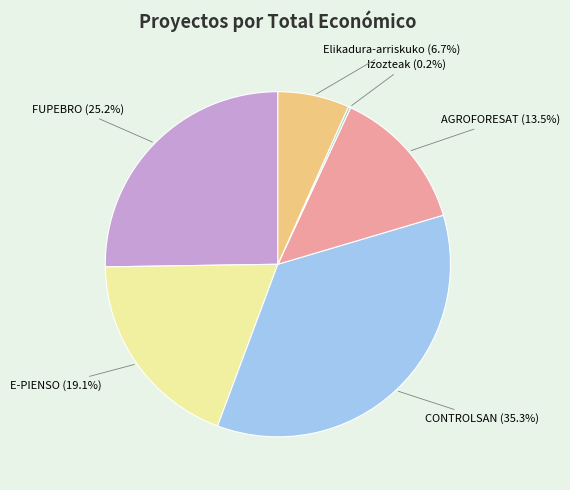

Is there a majority slice in this chart?

No